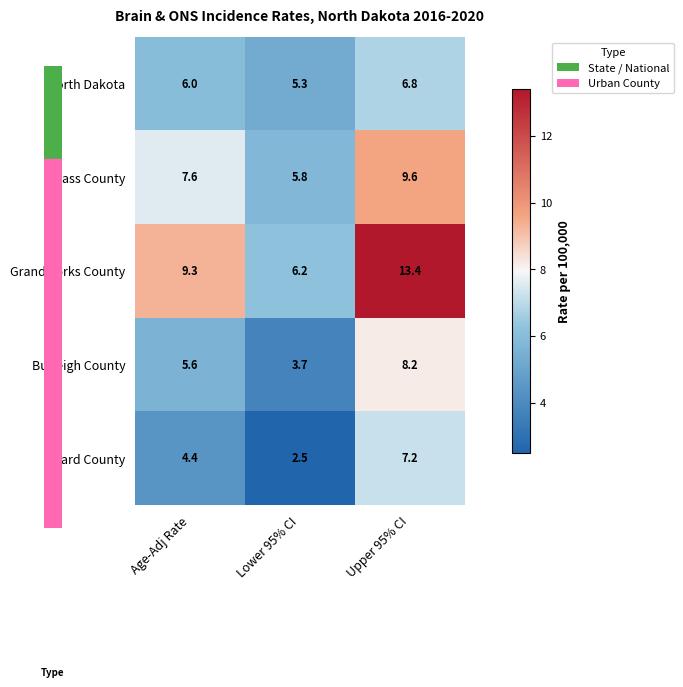

Rank the series by their maximum value, from highest to lowest.

Grand Forks County, Cass County, Burleigh County, Ward County, North Dakota